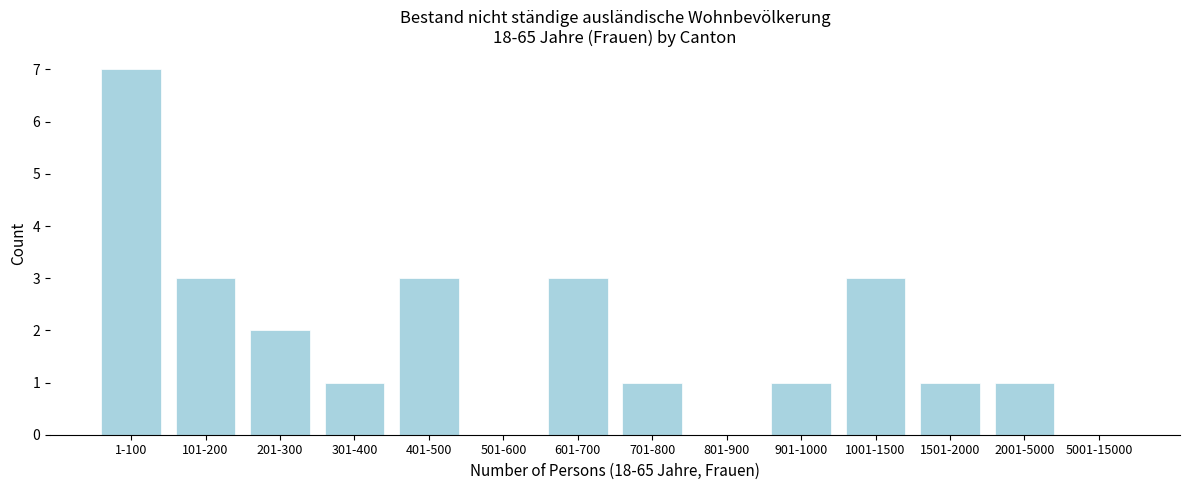

Reading left to right, list all the values displayed in this chart.

1-100=7	101-200=3	201-300=2	301-400=1	401-500=3	501-600=0	601-700=3	701-800=1	801-900=0	901-1000=1	1001-1500=3	1501-2000=1	2001-5000=1	5001-15000=0